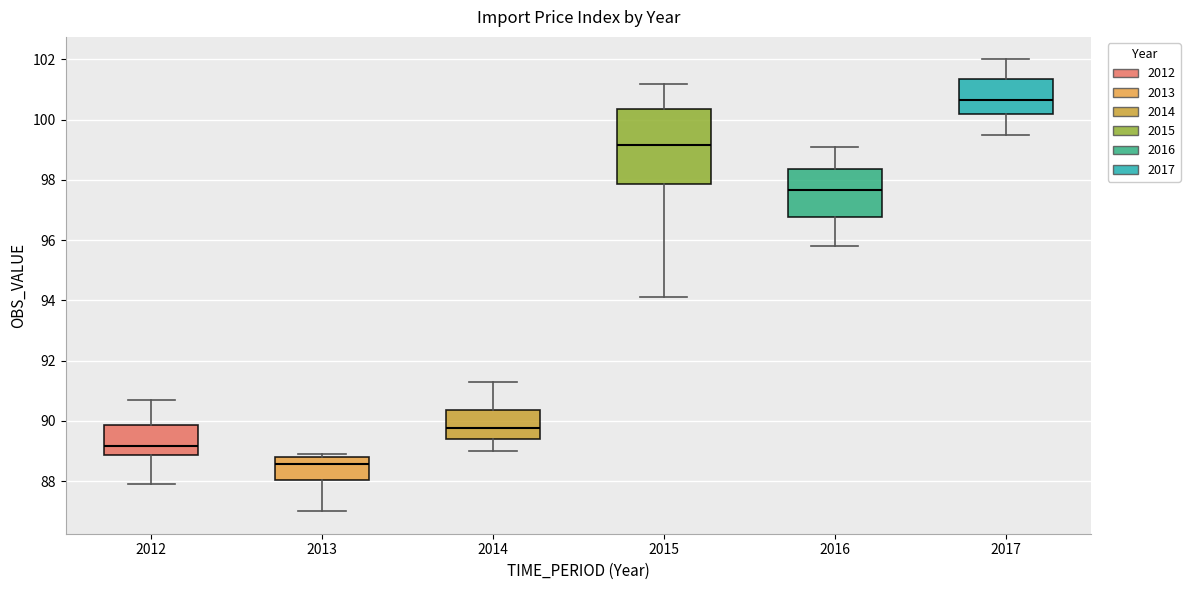

Comparing the boxes themselves (not the whiskers), which one is the tallest?

2015